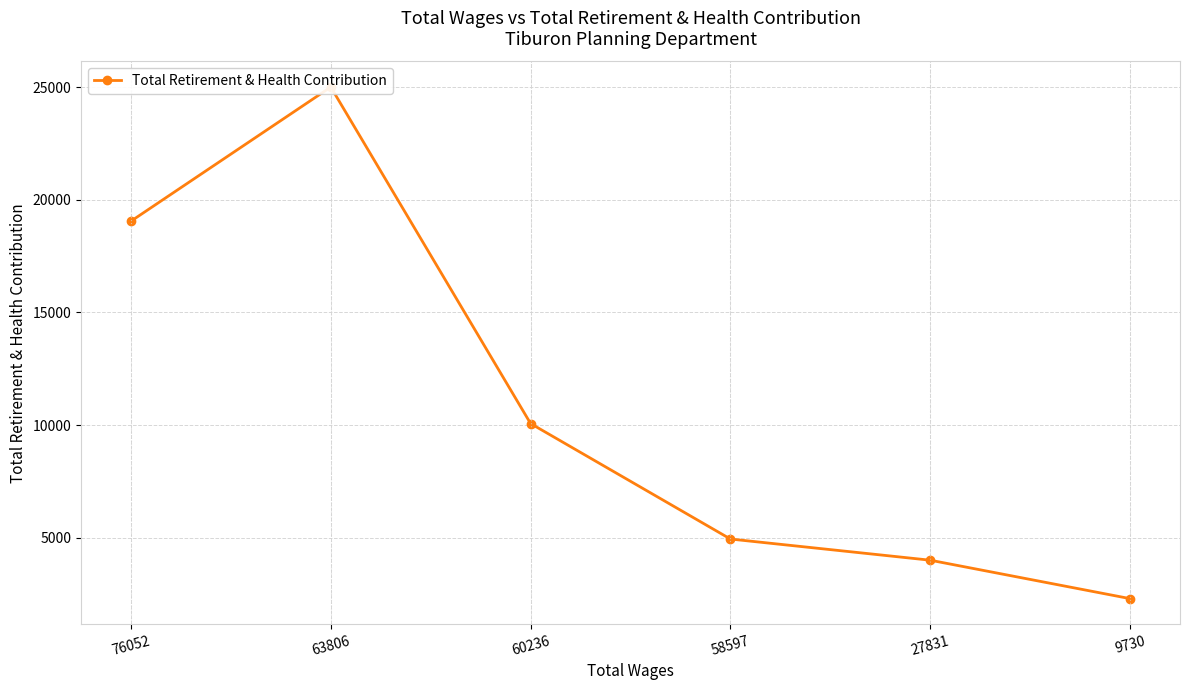

Which has a higher value, 9730 or 76052?

76052